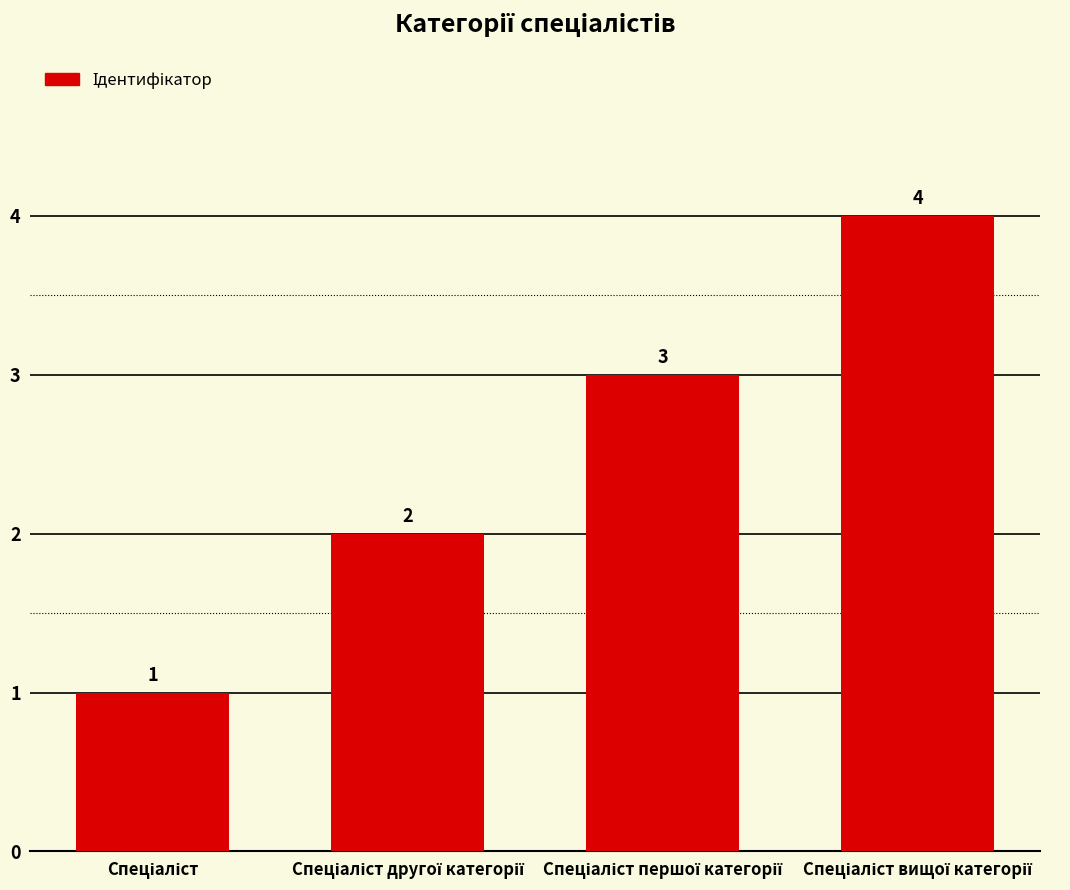

What is the sum of all values?

10